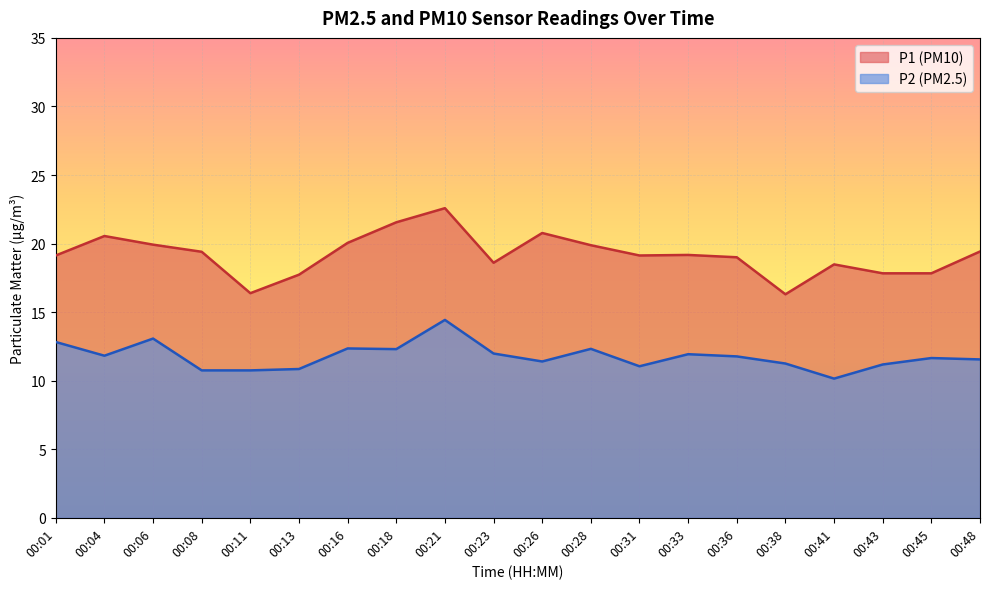

How many data points does each series have?

20